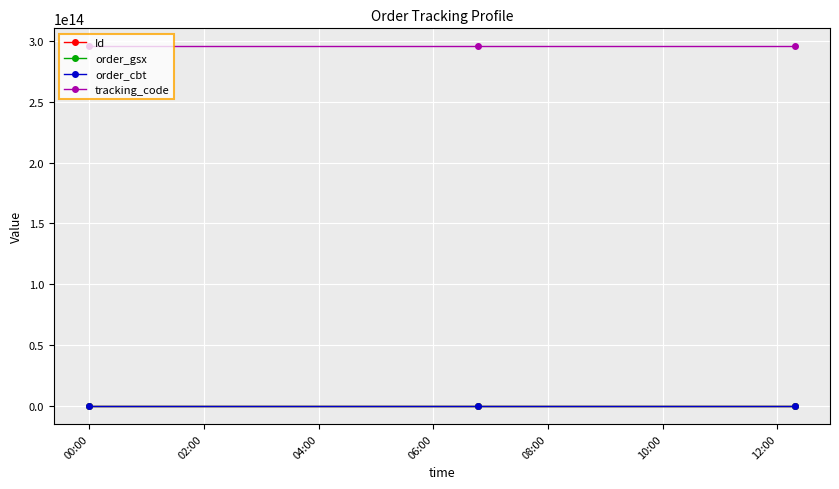

How many series are shown in this chart?

4